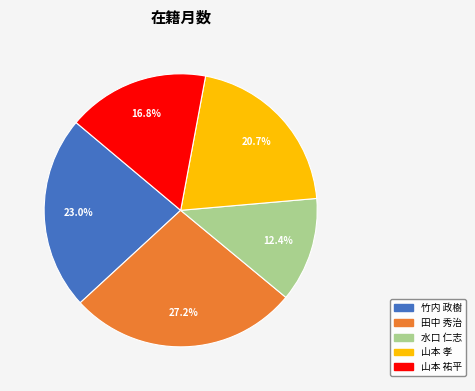

Count the number of slices in the pie.

5